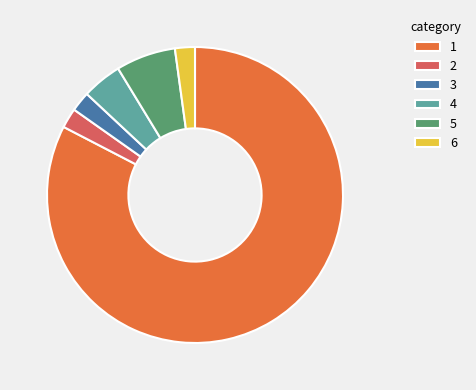

Is the sum of 4 and 2 greater than half?

No